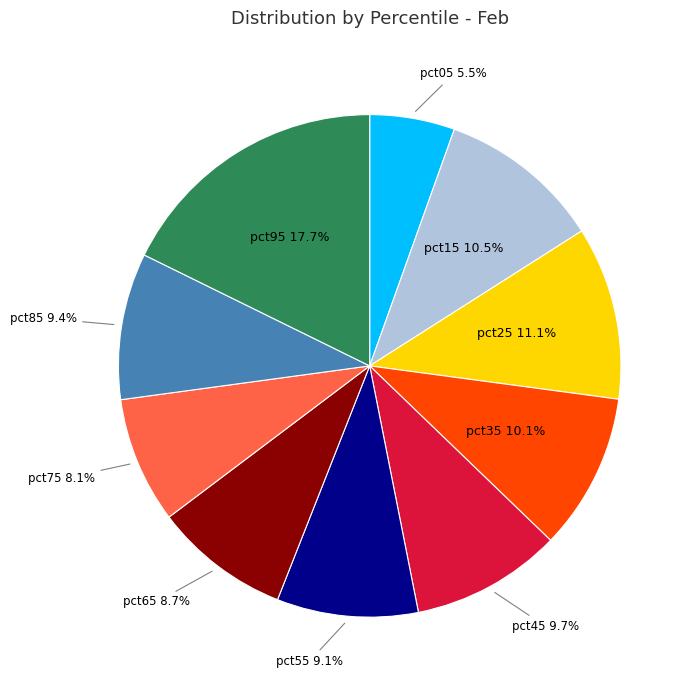

Is pct15 the majority of the pie?

No